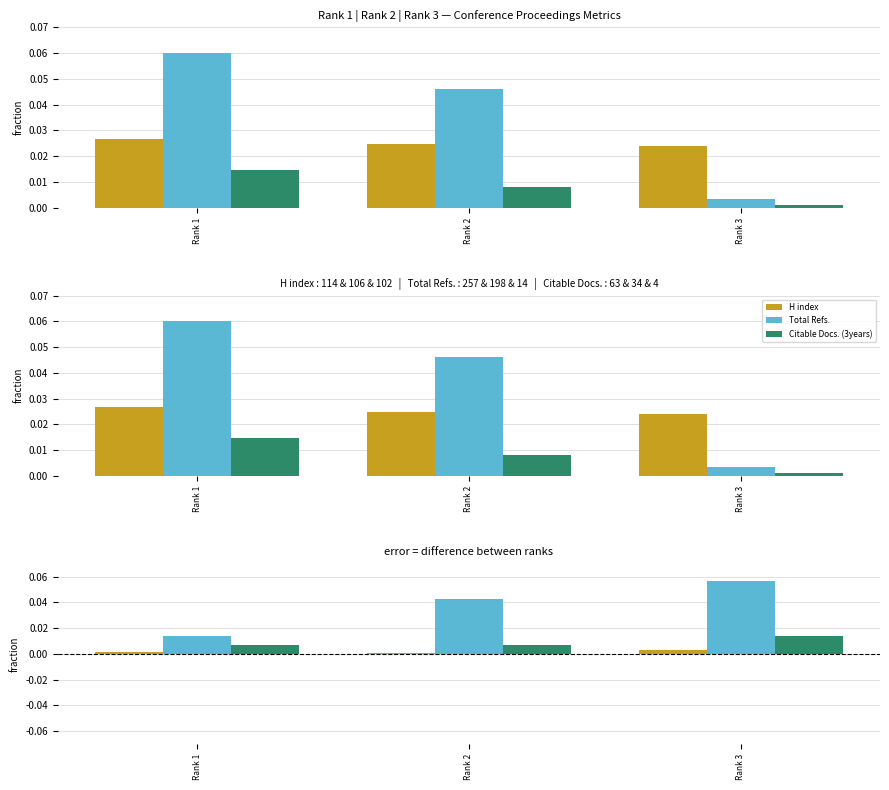

How many groups of bars are there?

3